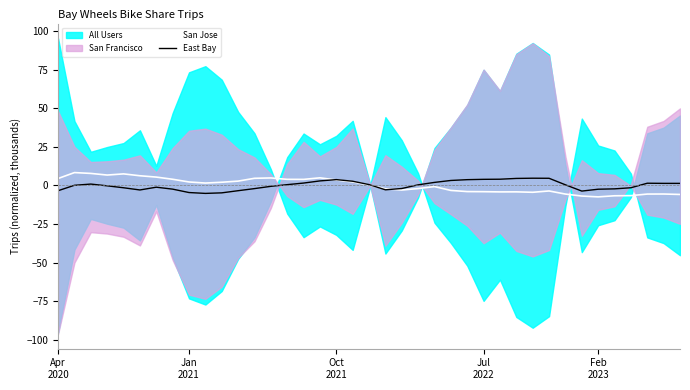

What is the highest value of the East Bay series?

4.6